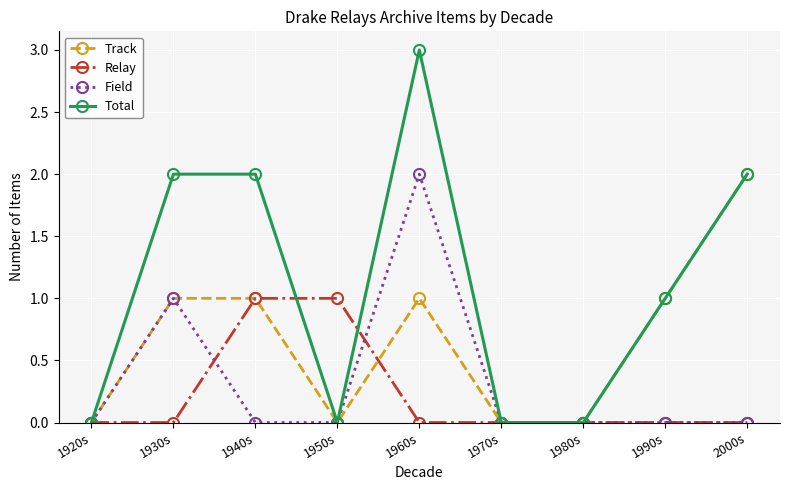

Is it true that Track equals 0 at 1970s?

True